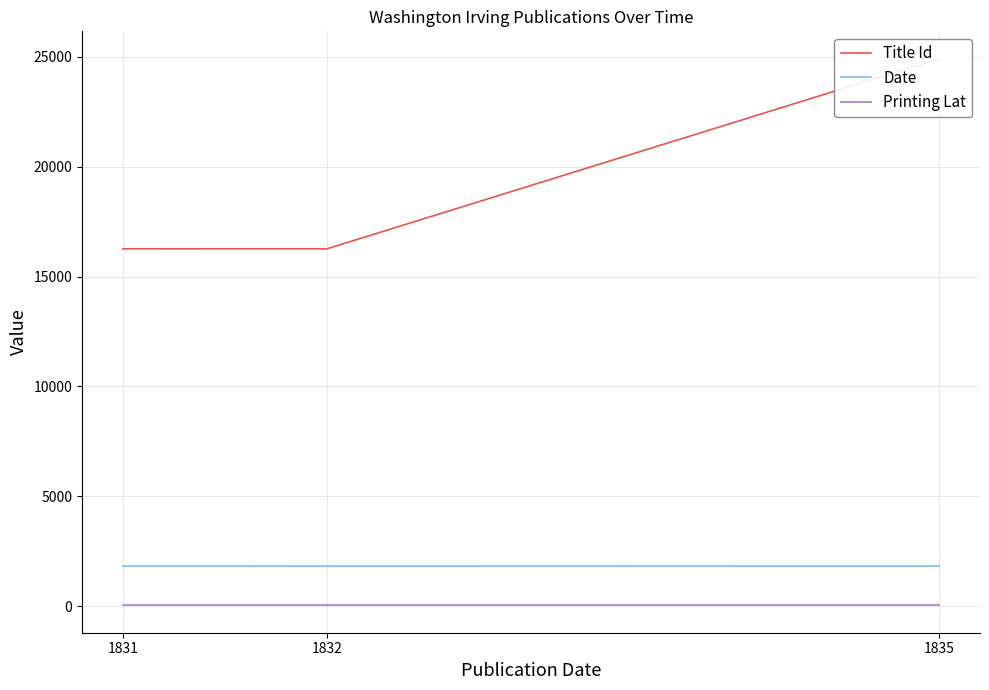

Is it true that Printing Lat equals 42.4 at 1832?

True